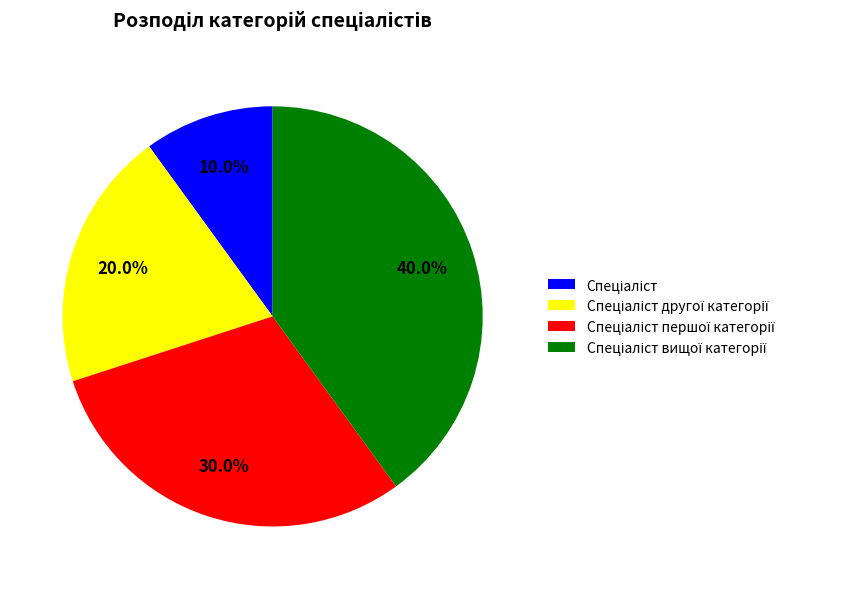

Does any single category account for the majority?

No